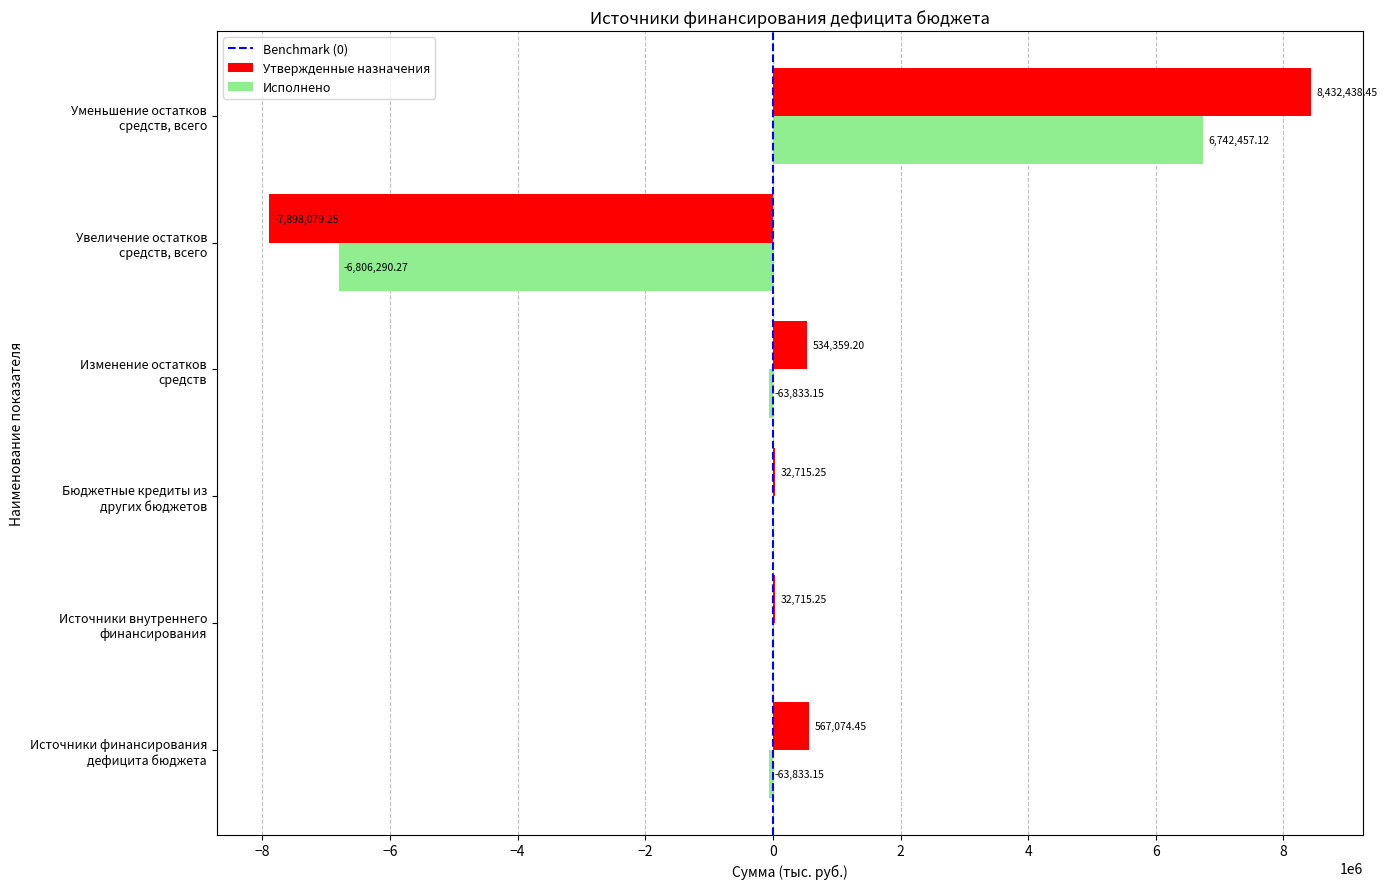

Which series has the largest total across all categories?

Утвержденные назначения